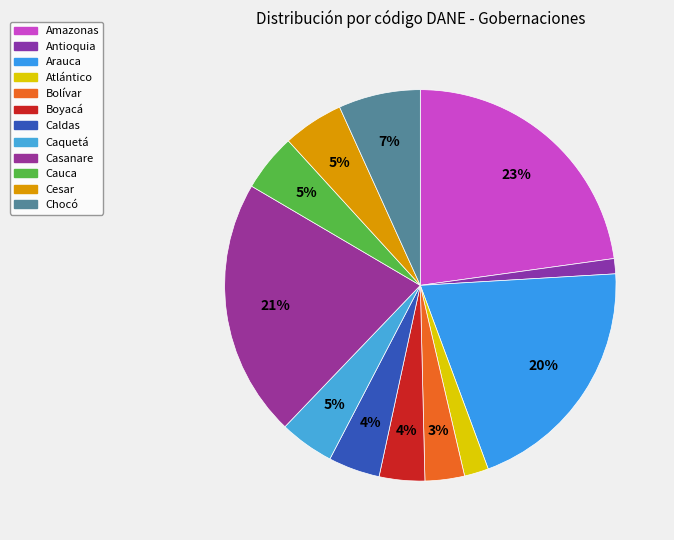

Which slice is the largest?

Amazonas